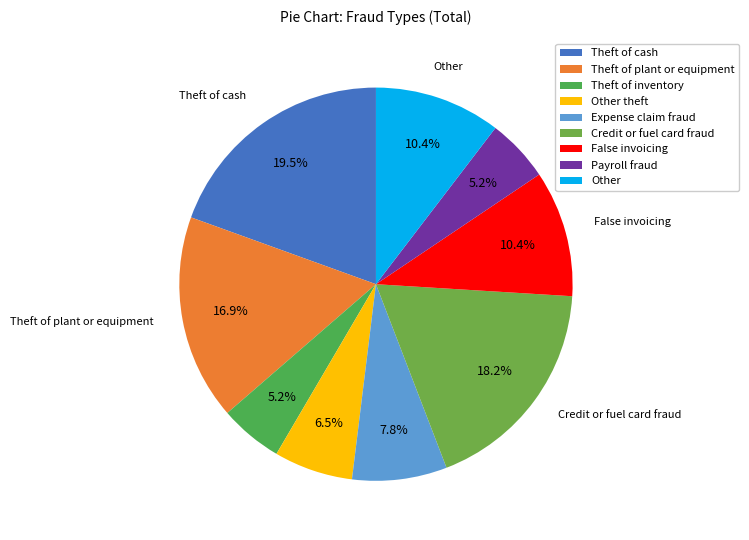

What percentage is the Theft of cash slice, to the nearest percent?

19%